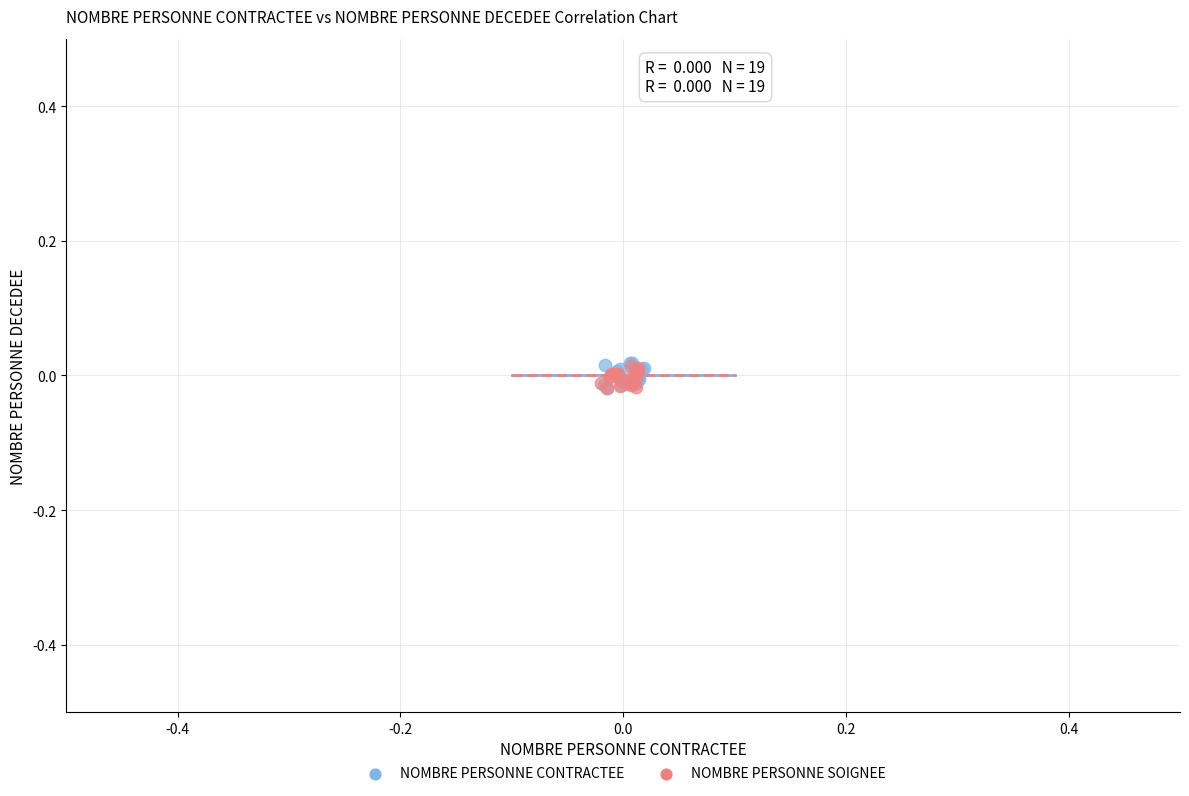

Which series has the largest Y range (max minus min)?

NOMBRE PERSONNE CONTRACTEE